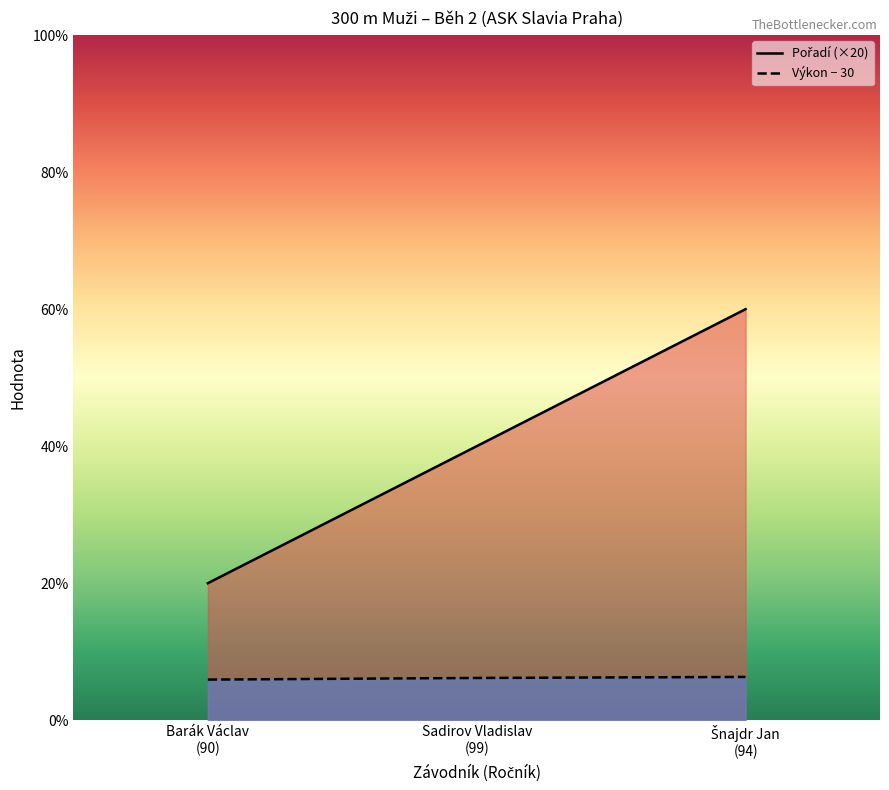

Reading left to right, what are all the values shown in this chart?

Pořadí (×20): 20.0	40.0	60.0
Výkon − 30: 5.9	6.2	6.3